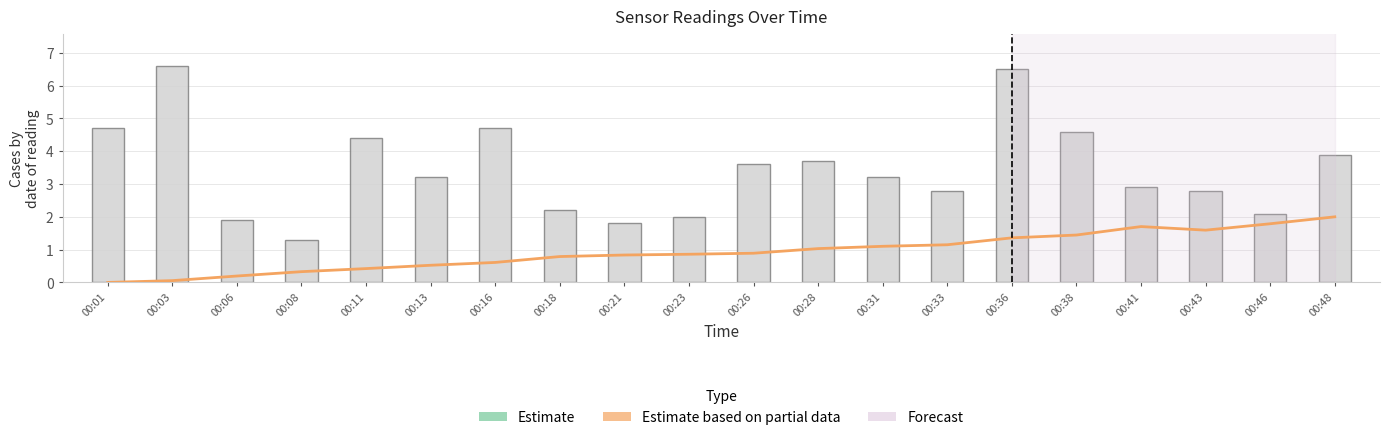

Where is Estimate (BME280 Temp) nearest to the value 15?

00:48